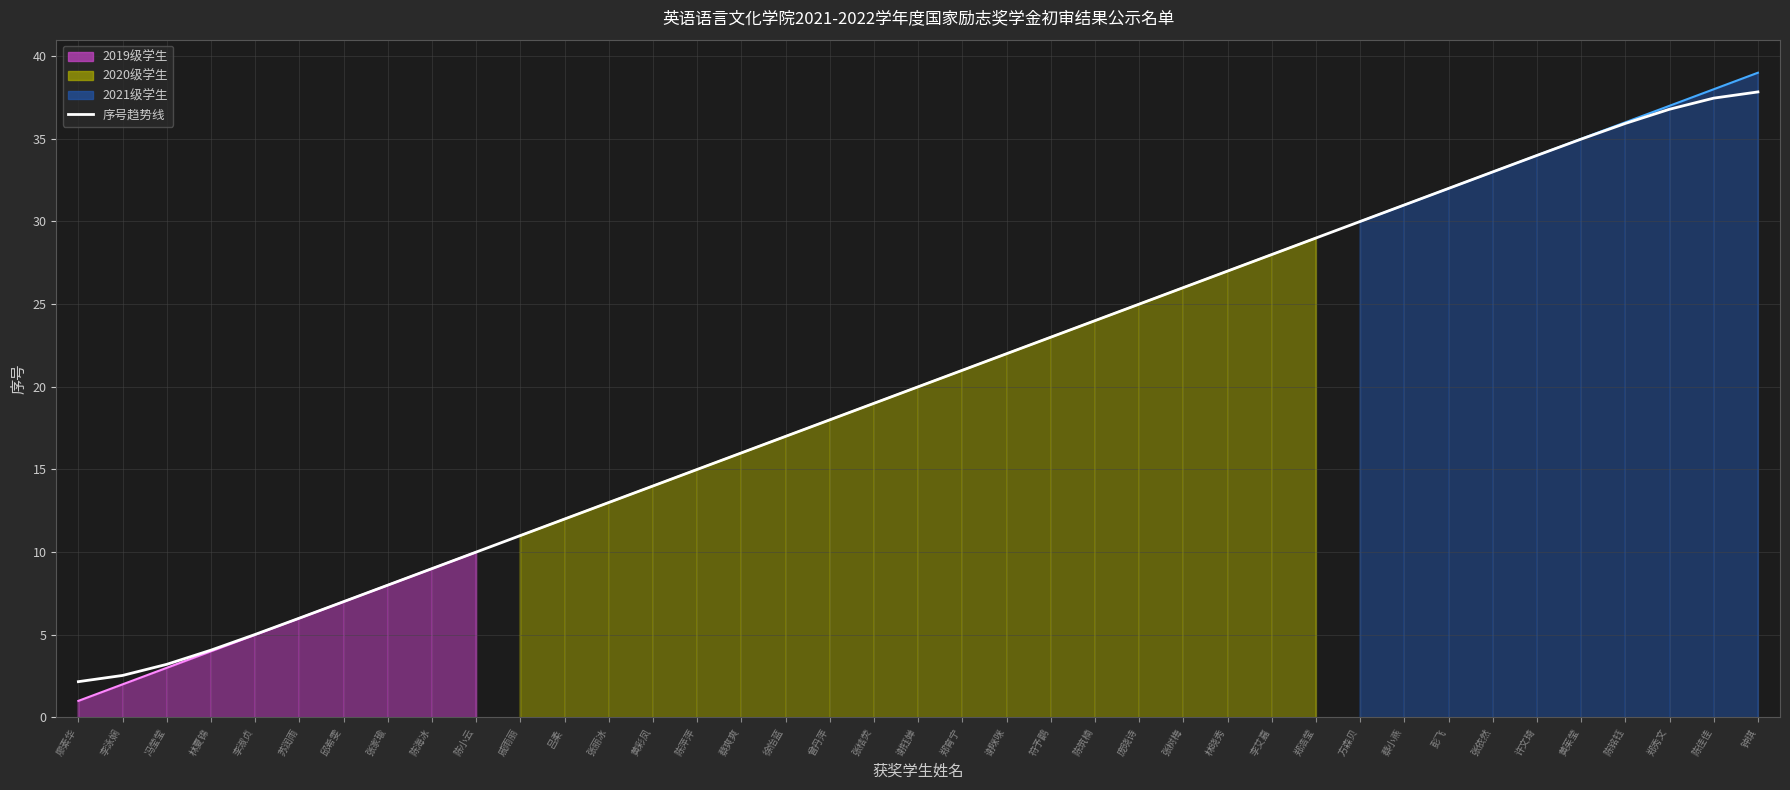

Reading right to left, what are all the values shown in this chart?

37.8	37.5	36.8	35.9	35.0	34.0	33.0	32.0	31.0	30.0	29.0	28.0	27.0	26.0	25.0	24.0	23.0	22.0	21.0	20.0	19.0	18.0	17.0	16.0	15.0	14.0	13.0	12.0	11.0	10.0	9.0	8.0	7.0	6.0	5.0	4.1	3.2	2.5	2.2